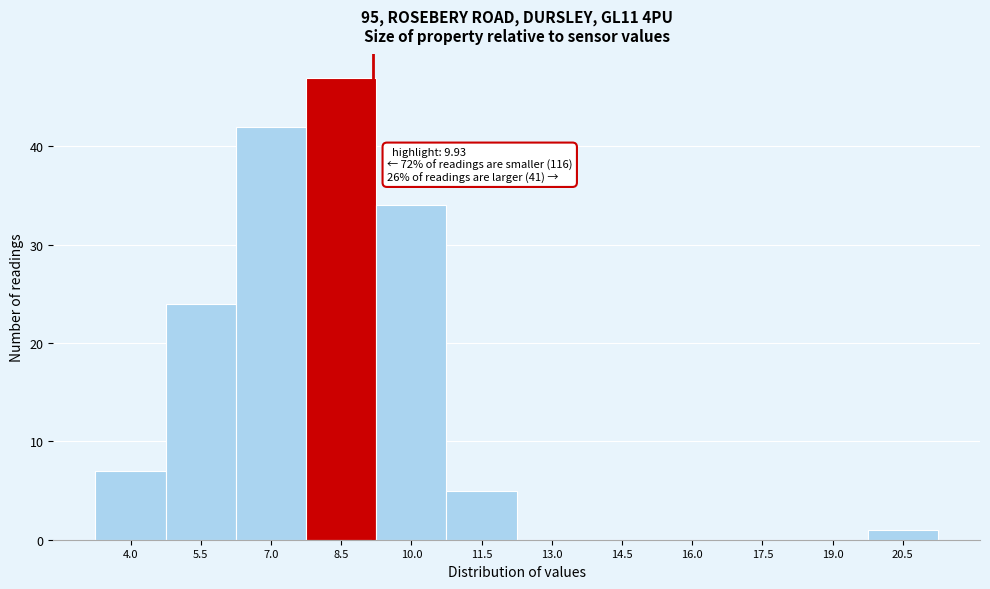

Reading left to right, what are all the values shown in this chart?

4.0=7	5.5=24	7.0=42	8.5=47	10.0=34	11.5=5	13.0=0	14.5=0	16.0=0	17.5=0	19.0=0	20.5=1